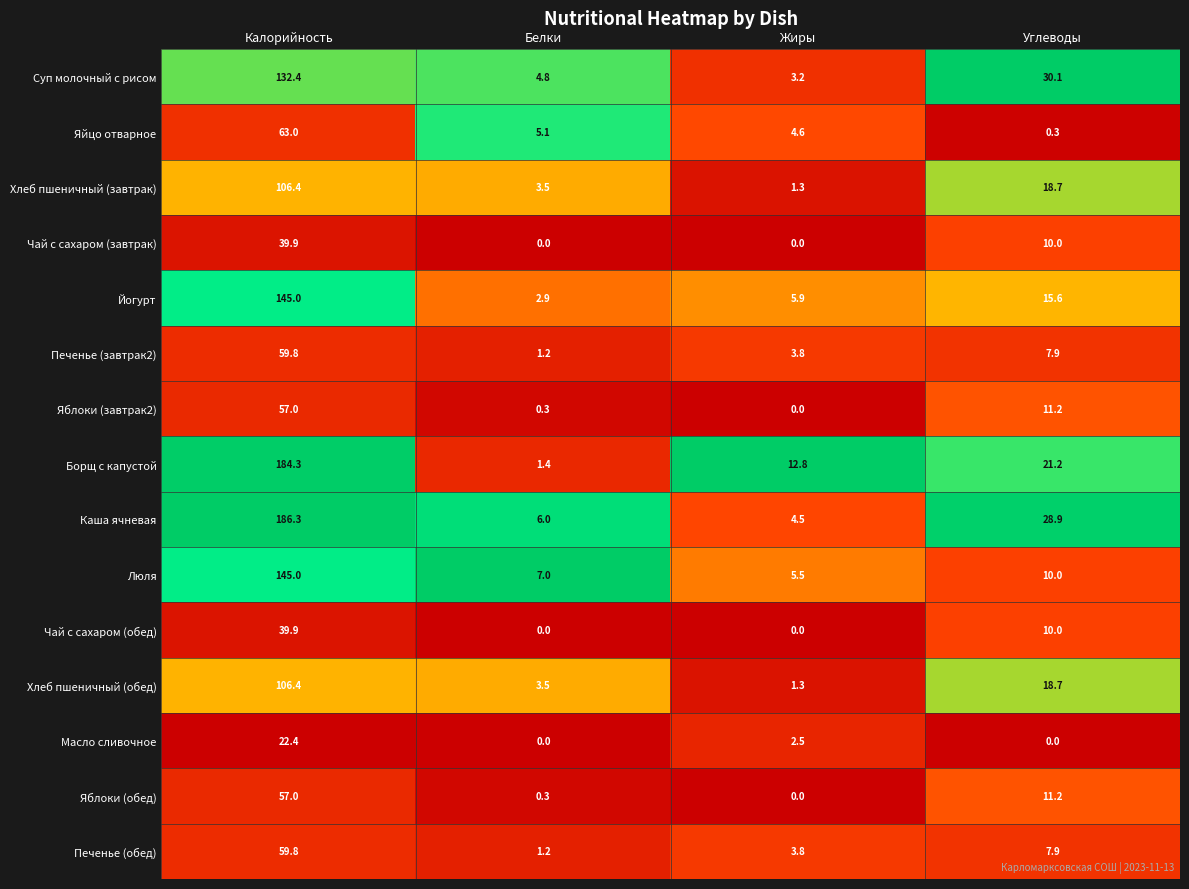

How many data points in Люля are less than 10?

2